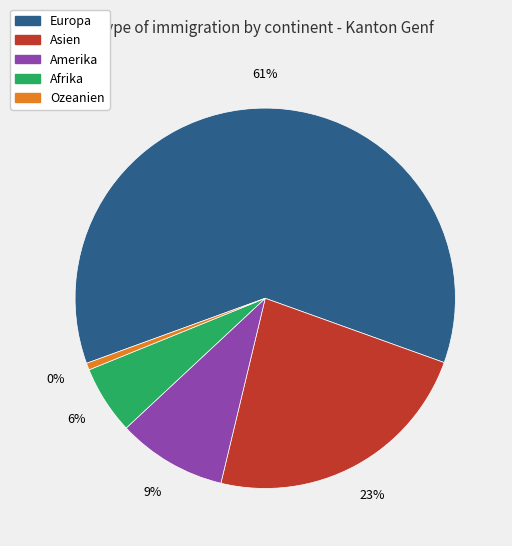

To the nearest percent, what is the difference between the largest and smallest slice percentages?

61%